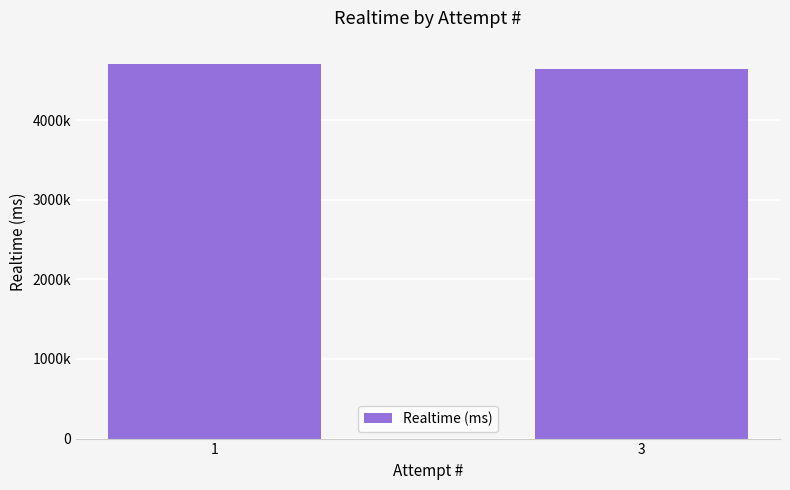

Reading right to left, what are all the values shown in this chart?

3=4640448	1=4709473